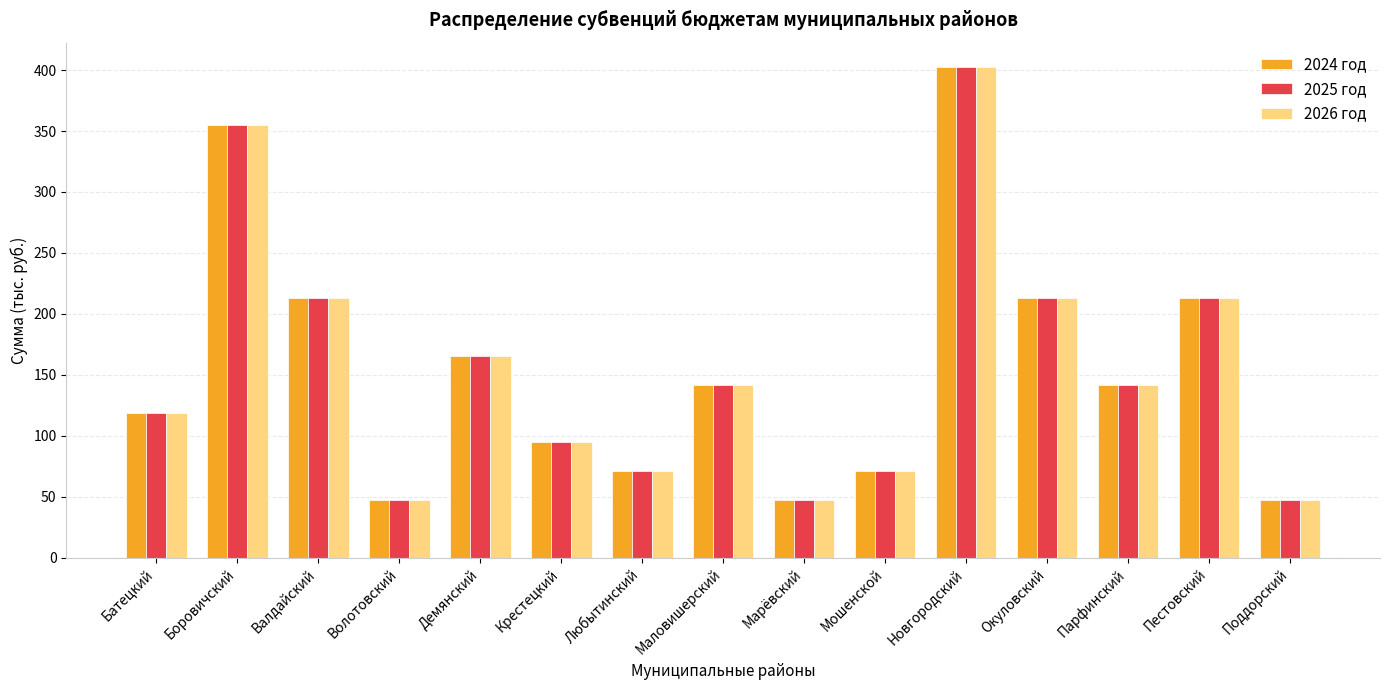

Reading left to right, transcribe all the data shown in this chart.

2024 год: Батецкий=118.4	Боровичский=355.1	Валдайский=213.0	Волотовский=47.3	Демянский=165.7	Крестецкий=94.7	Любытинский=71.0	Маловишерский=142.0	Марёвский=47.3	Мошенской=71.0	Новгородский=402.4	Окуловский=213.0	Парфинский=142.0	Пестовский=213.0	Поддорский=47.3
2025 год: Батецкий=118.4	Боровичский=355.1	Валдайский=213.0	Волотовский=47.3	Демянский=165.7	Крестецкий=94.7	Любытинский=71.0	Маловишерский=142.0	Марёвский=47.3	Мошенской=71.0	Новгородский=402.4	Окуловский=213.0	Парфинский=142.0	Пестовский=213.0	Поддорский=47.3
2026 год: Батецкий=118.4	Боровичский=355.1	Валдайский=213.0	Волотовский=47.3	Демянский=165.7	Крестецкий=94.7	Любытинский=71.0	Маловишерский=142.0	Марёвский=47.3	Мошенской=71.0	Новгородский=402.4	Окуловский=213.0	Парфинский=142.0	Пестовский=213.0	Поддорский=47.3